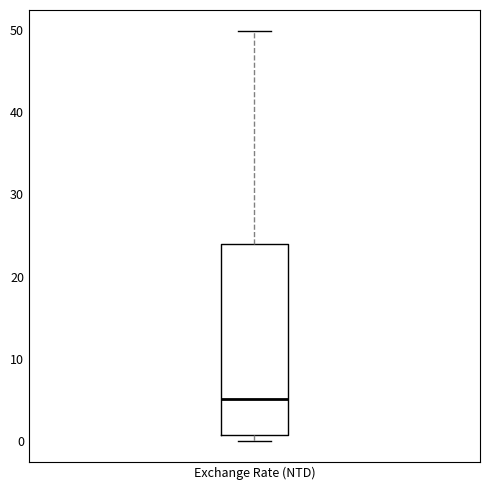

Transcribe this box plot: give where the median line is, the range the box spans, and where the two whiskers end, as read against the y-axis. The values are not printed on the chart, so give them approximately, as read against the axis.

median 5, box 1 to 24, whiskers 0 to 50